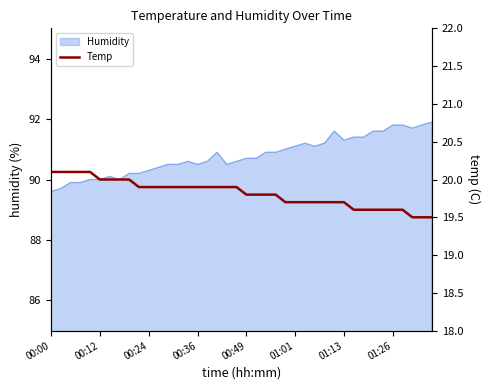

The Humidity series shows 91.3 at 01:13. True or false?

True